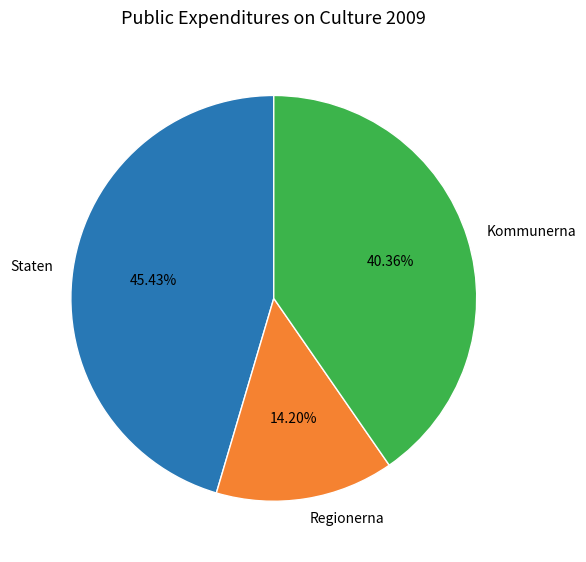

How many segments does this pie chart have?

3